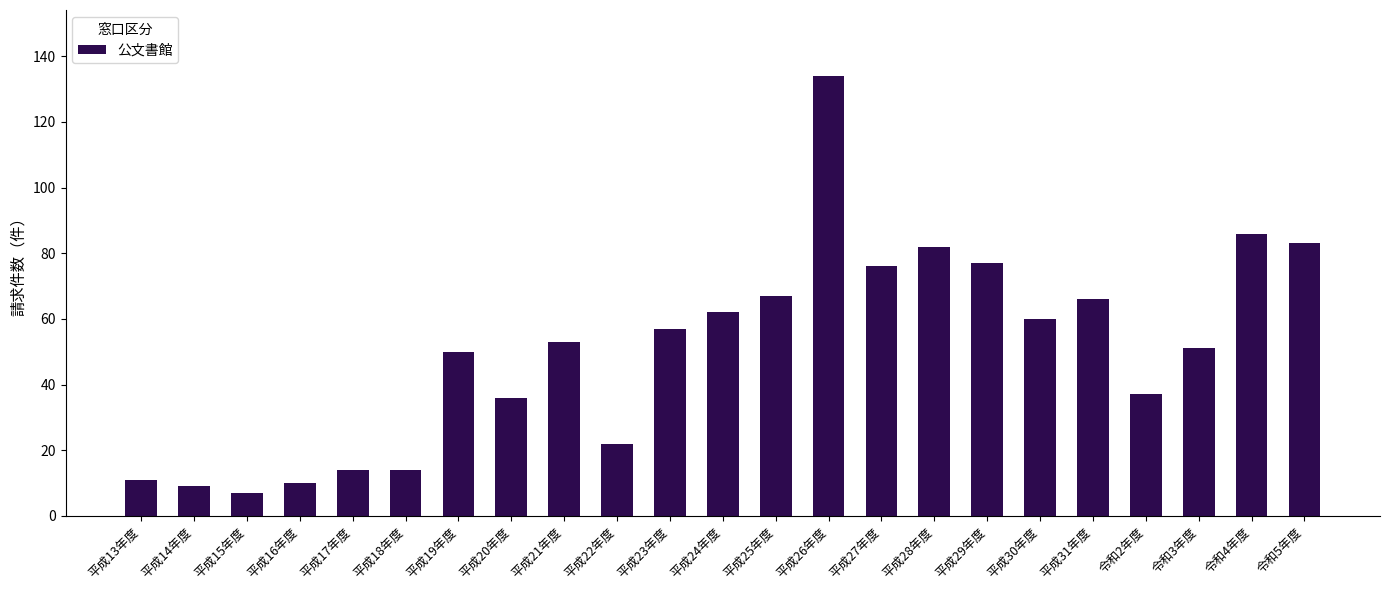

Reading right to left, transcribe all the data shown in this chart.

83	86	51	37	66	60	77	82	76	134	67	62	57	22	53	36	50	14	14	10	7	9	11